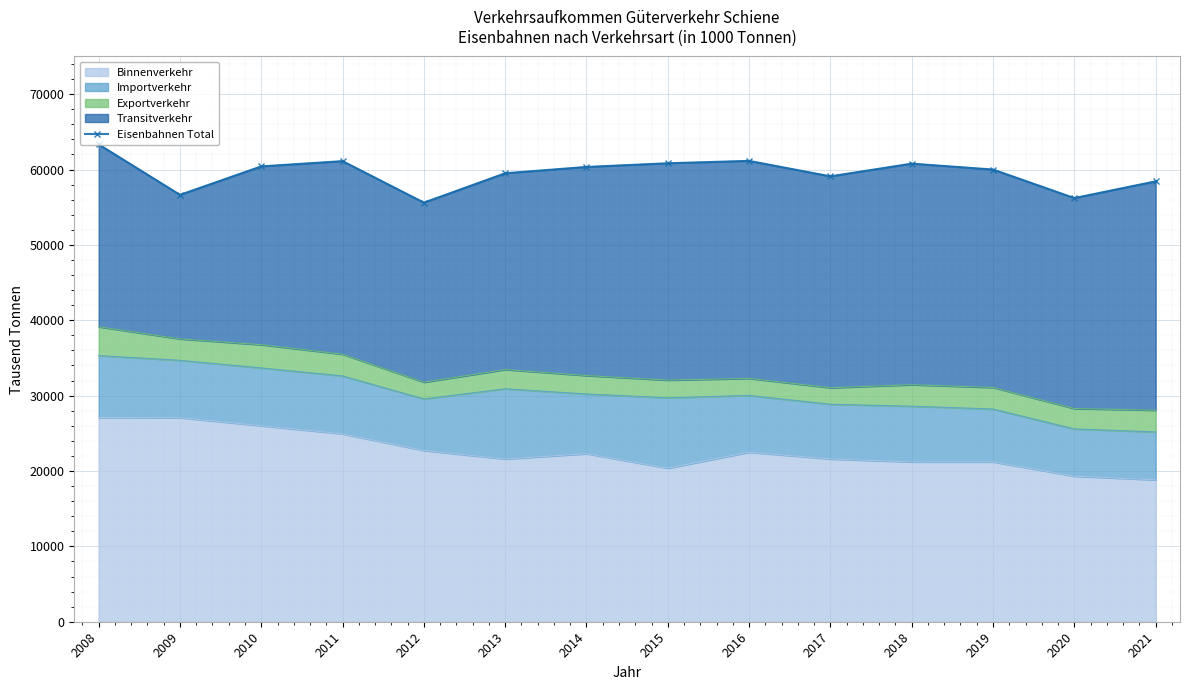

The value at 2019 is 60000. True or false?

True